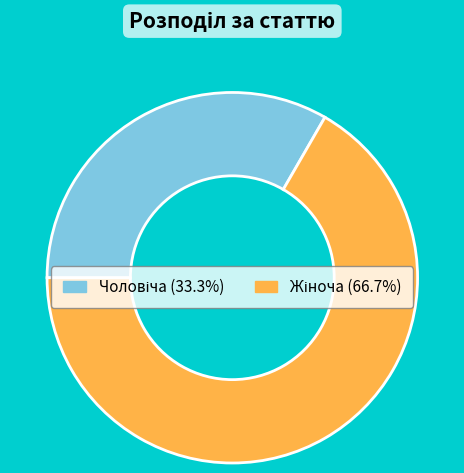

Is there a majority slice in this chart?

Yes